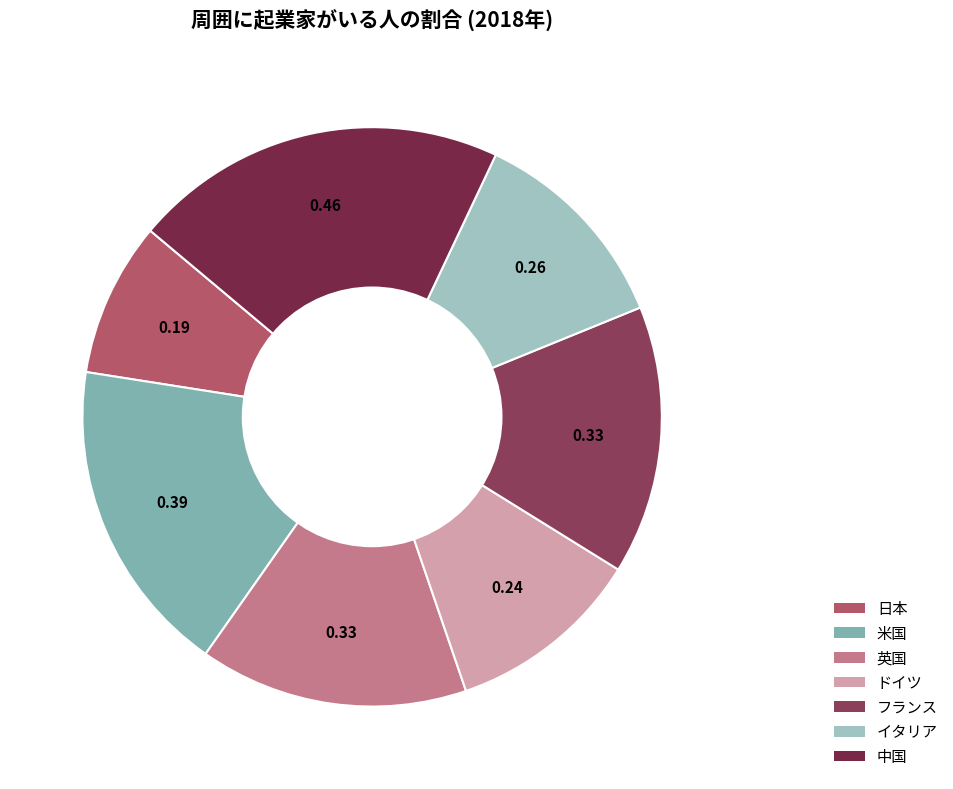

What portion of the pie excludes 英国?

85.0%